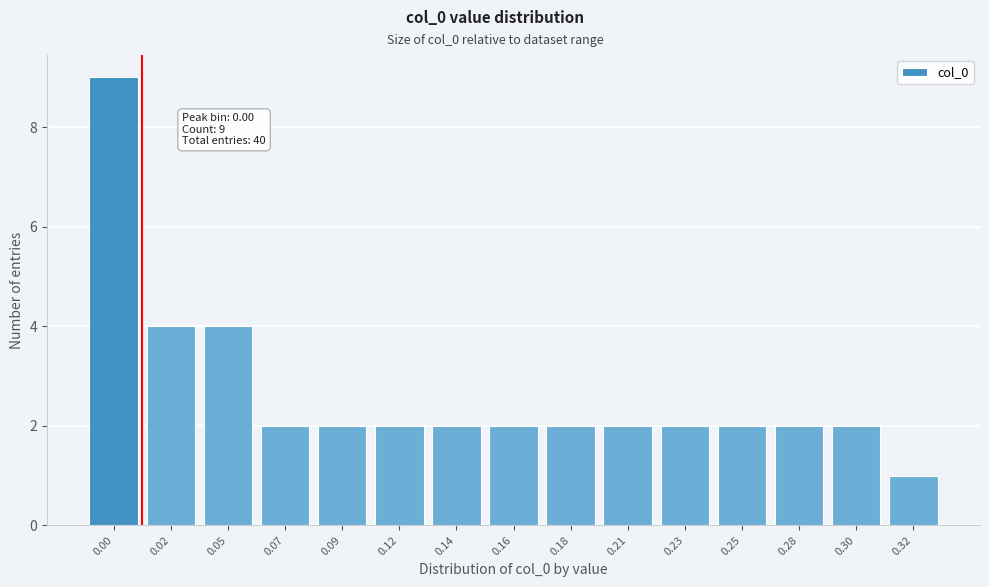

Reading left to right, list all the values displayed in this chart.

9	4	4	2	2	2	2	2	2	2	2	2	2	2	1